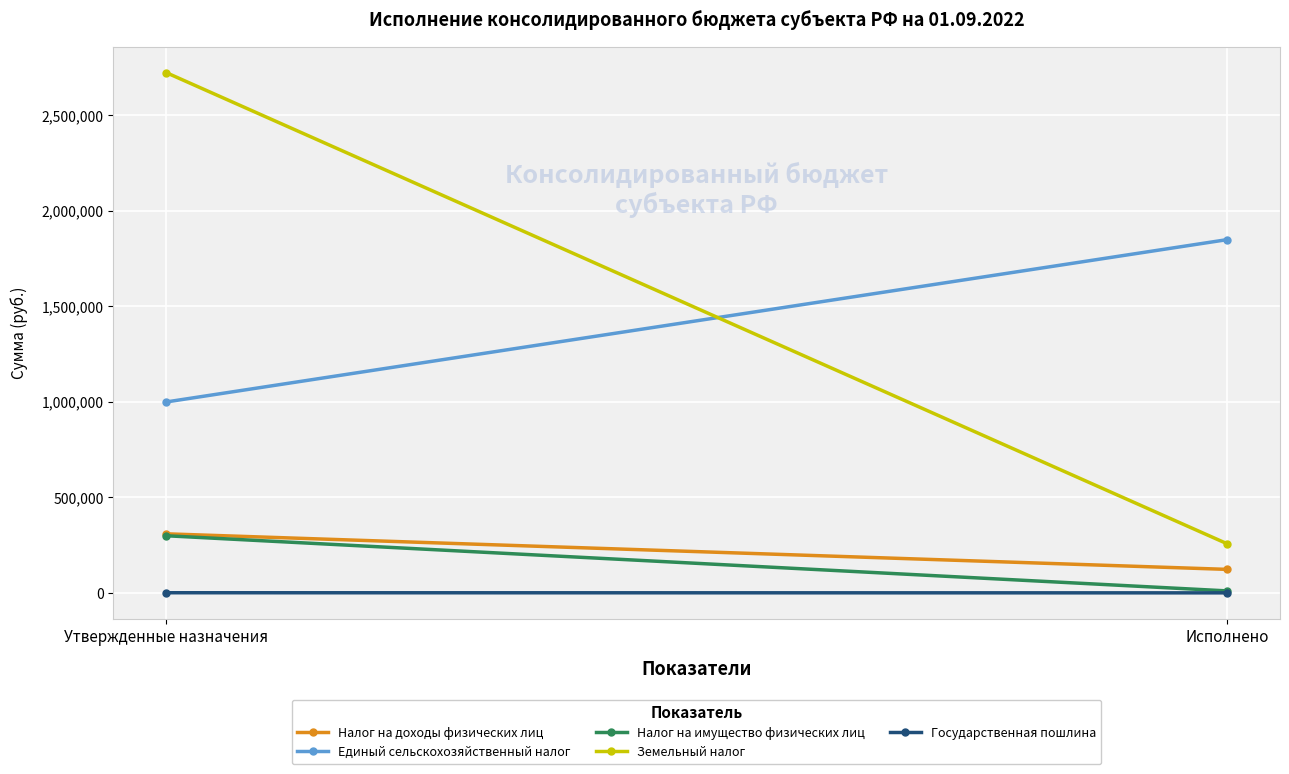

Which series has the largest total across all categories?

Земельный налог